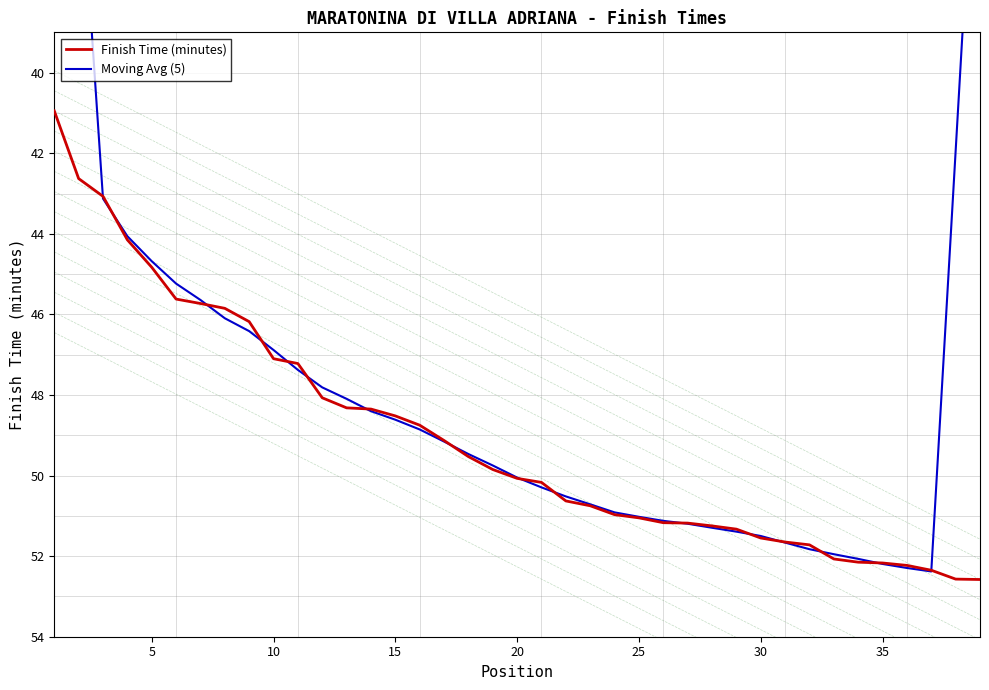

What is the value of the Finish Time (minutes) point at the 4th from the left?

44.1